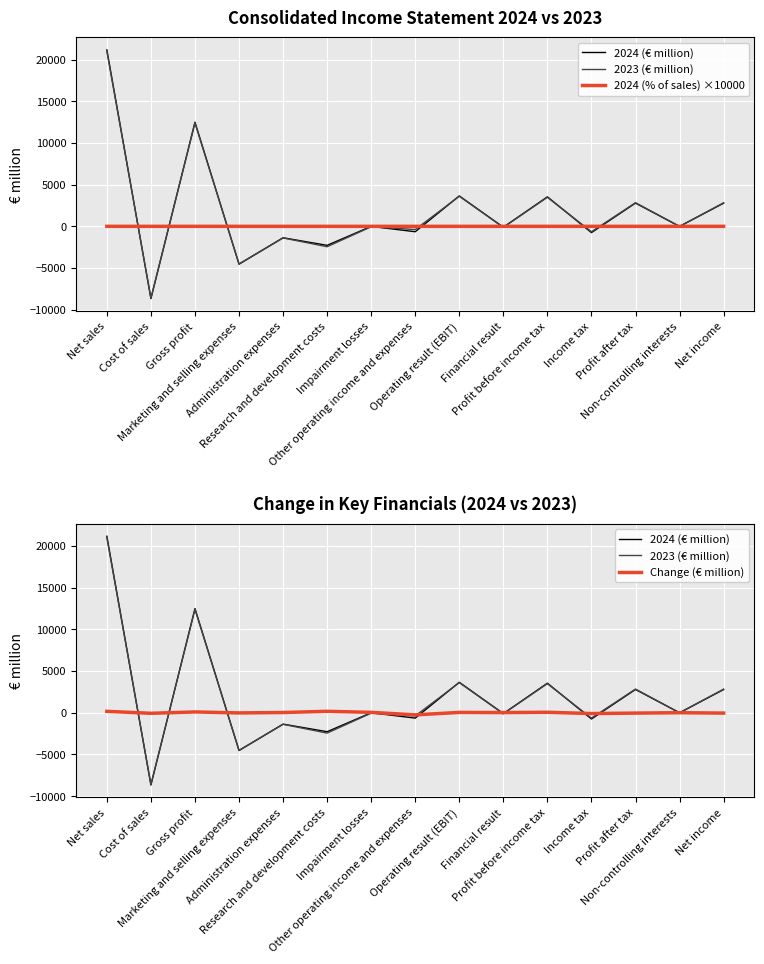

Between Financial result and Income tax, which is larger?

Financial result